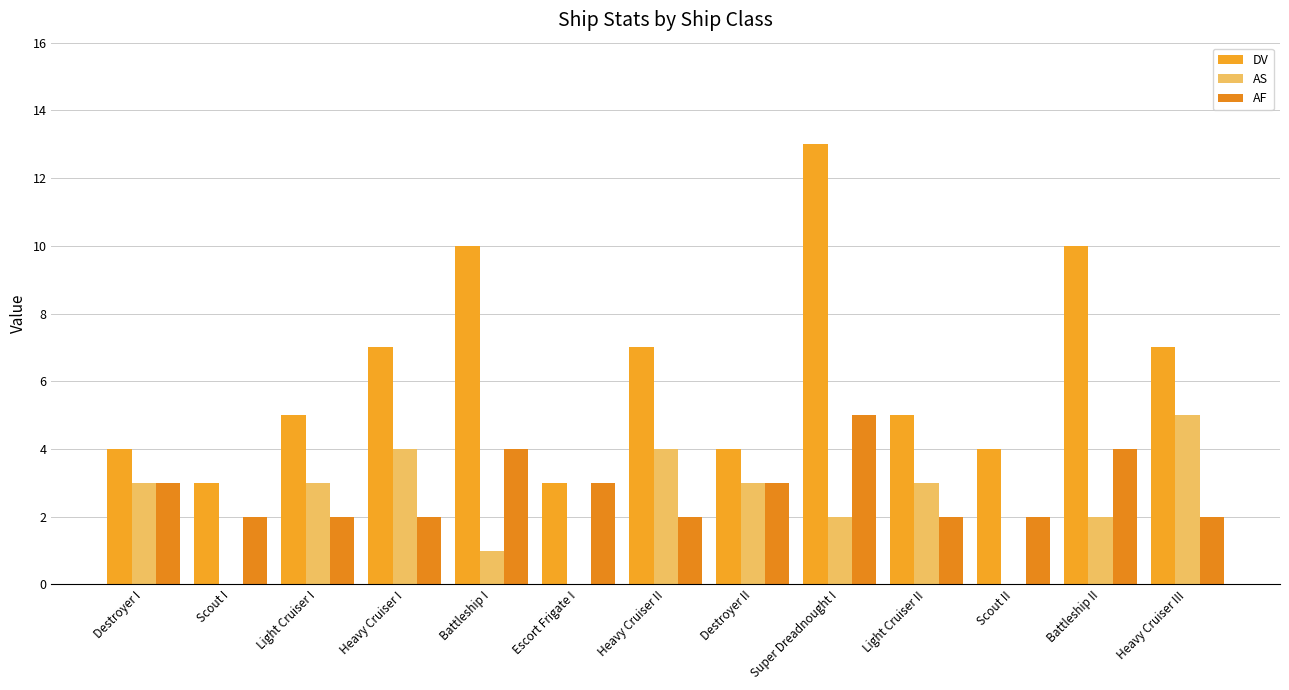

Count the number of data series in this chart.

3